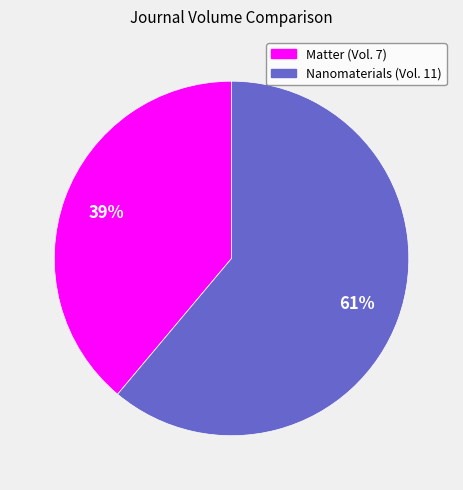

How many segments does this pie chart have?

2